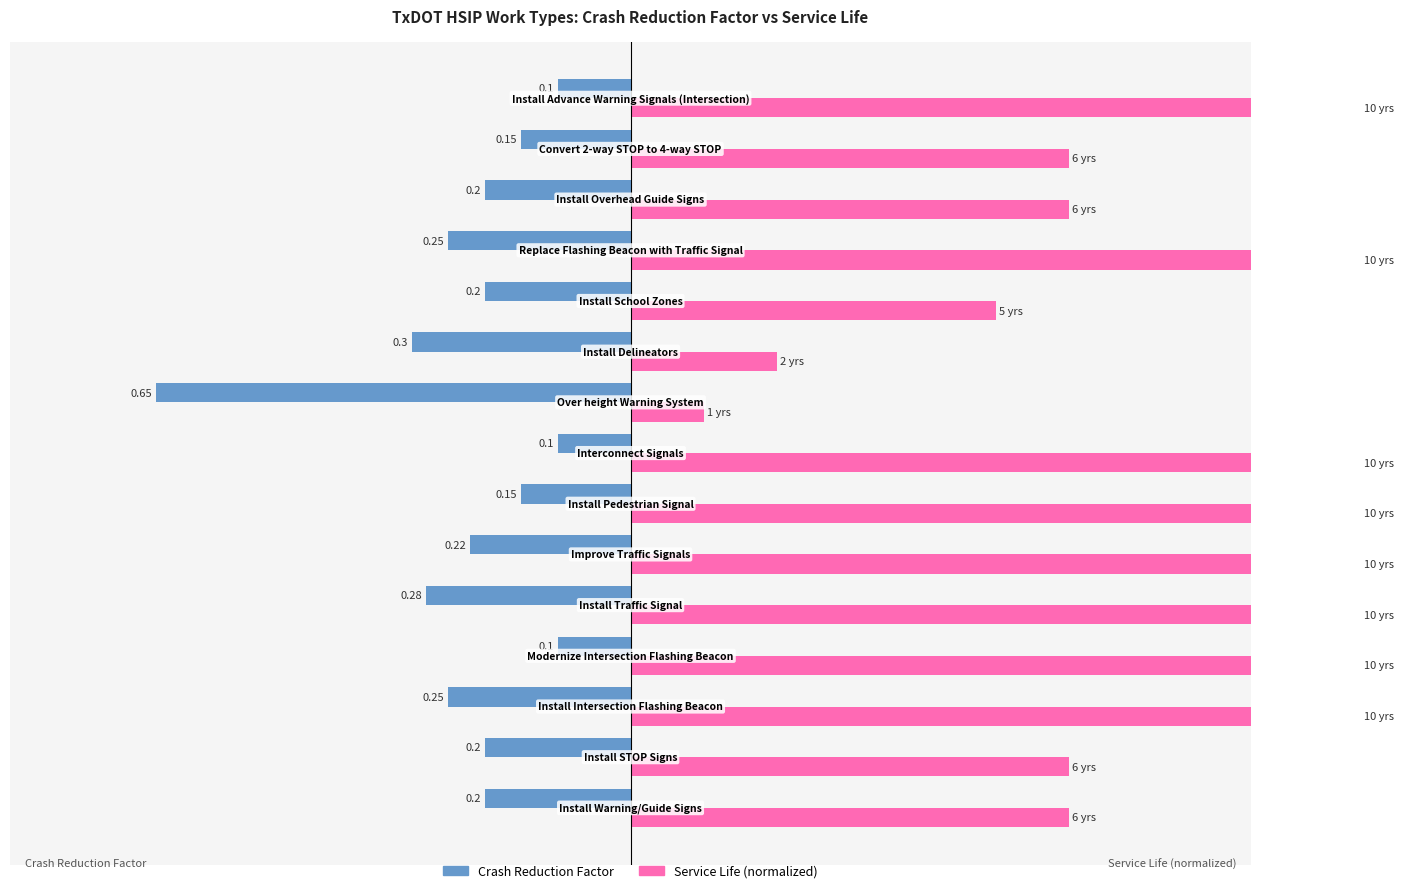

Is it true that Crash Reduction Factor equals -0.1 at 6?

False